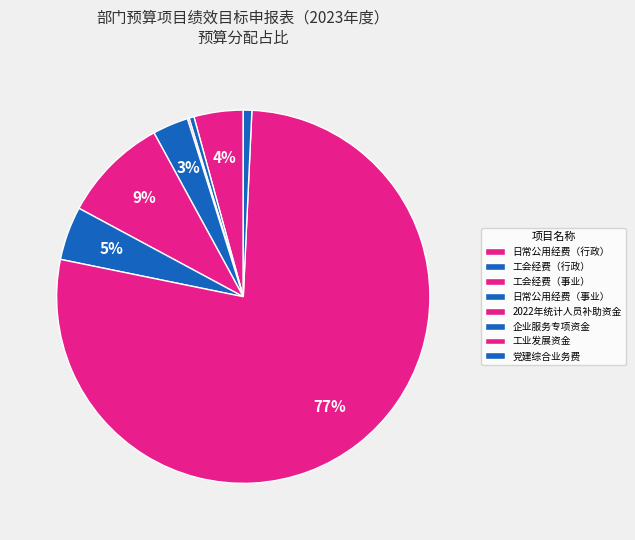

Combined, what portion of the pie is 2022年统计人员补助资金 and 党建综合业务费?

9.9%